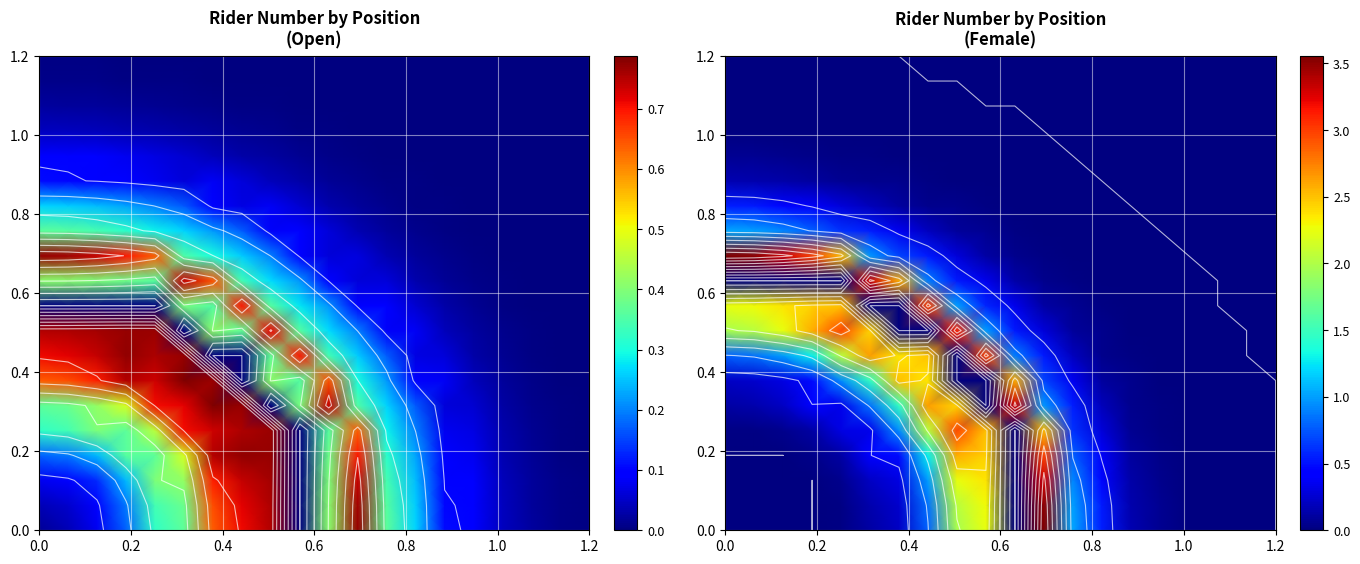

At how many categories does at least one series exceed 2?

12